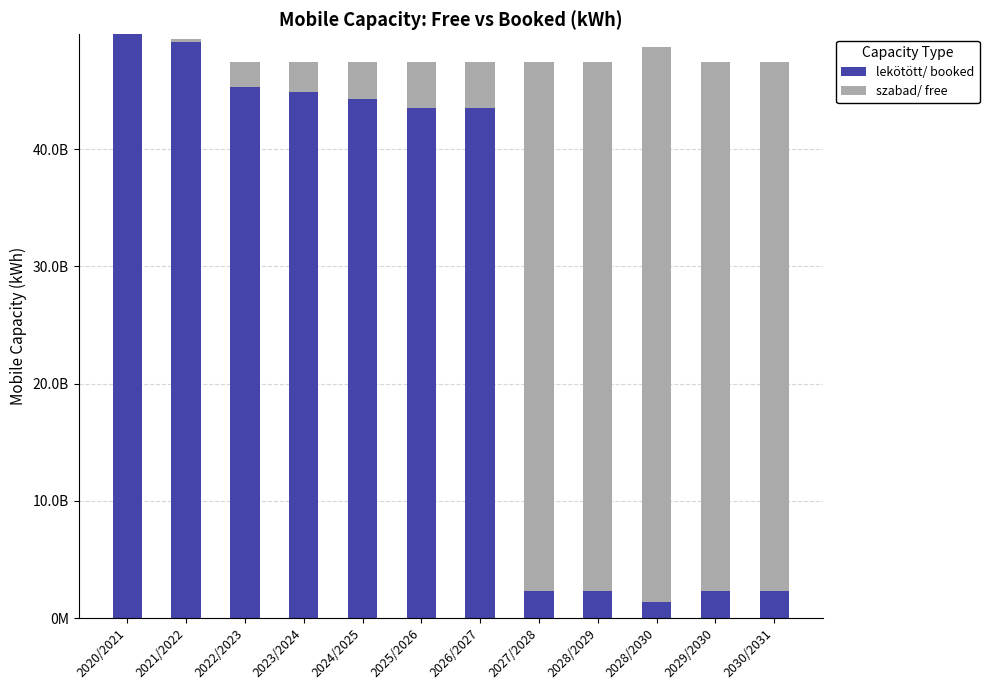

What are all the series names shown in the legend?

lekötött/ booked, szabad/ free